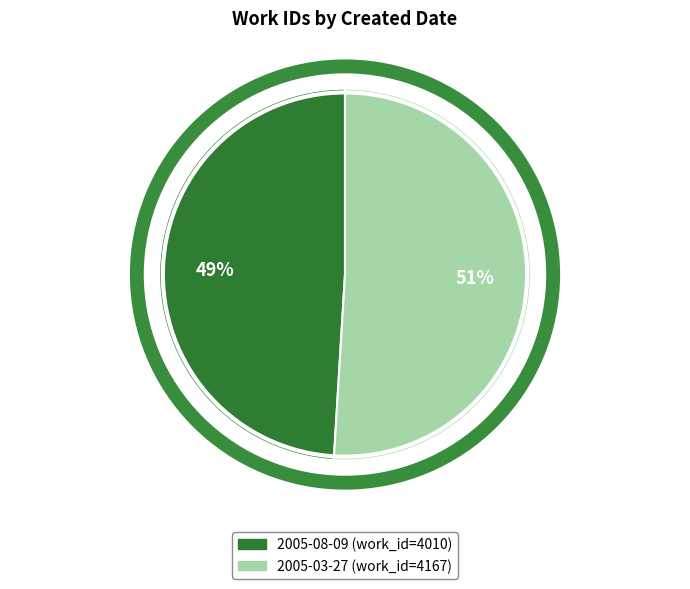

Does 2005-08-09 account for over 50% of the chart?

No